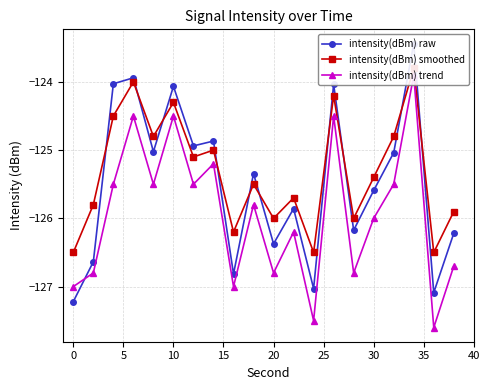

Reading left to right, what are all the values shown in this chart?

intensity(dBm) raw: -127.2	-126.6	-124.0	-123.9	-125.0	-124.1	-124.9	-124.9	-126.8	-125.3	-126.4	-125.9	-127.0	-124.0	-126.2	-125.6	-125.0	-123.4	-127.1	-126.2
intensity(dBm) smoothed: -126.5	-125.8	-124.5	-124.0	-124.8	-124.3	-125.1	-125.0	-126.2	-125.5	-126.0	-125.7	-126.5	-124.2	-126.0	-125.4	-124.8	-123.8	-126.5	-125.9
intensity(dBm) trend: -127.0	-126.8	-125.5	-124.5	-125.5	-124.5	-125.5	-125.2	-127.0	-125.8	-126.8	-126.2	-127.5	-124.5	-126.8	-126.0	-125.5	-123.9	-127.6	-126.7